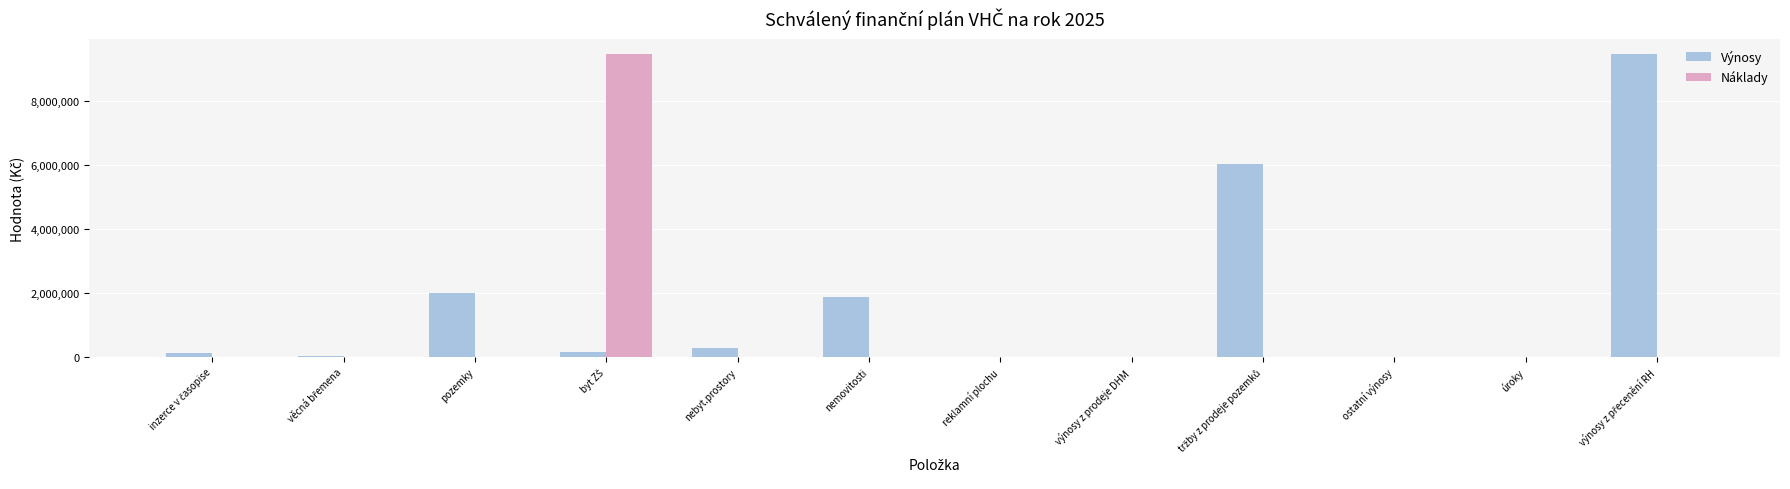

What is the highest value of the Výnosy series?

9470000